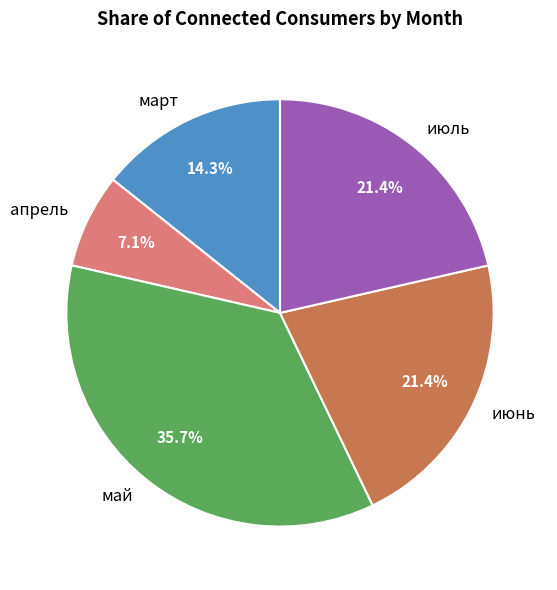

Is there a majority slice in this chart?

No